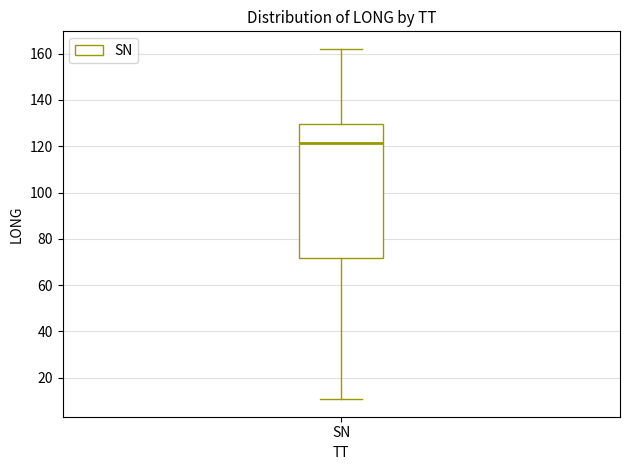

Where does the median line of the box for SN sit on the y-axis? The values are not printed on the chart, so give them approximately, as read against the axis.

122